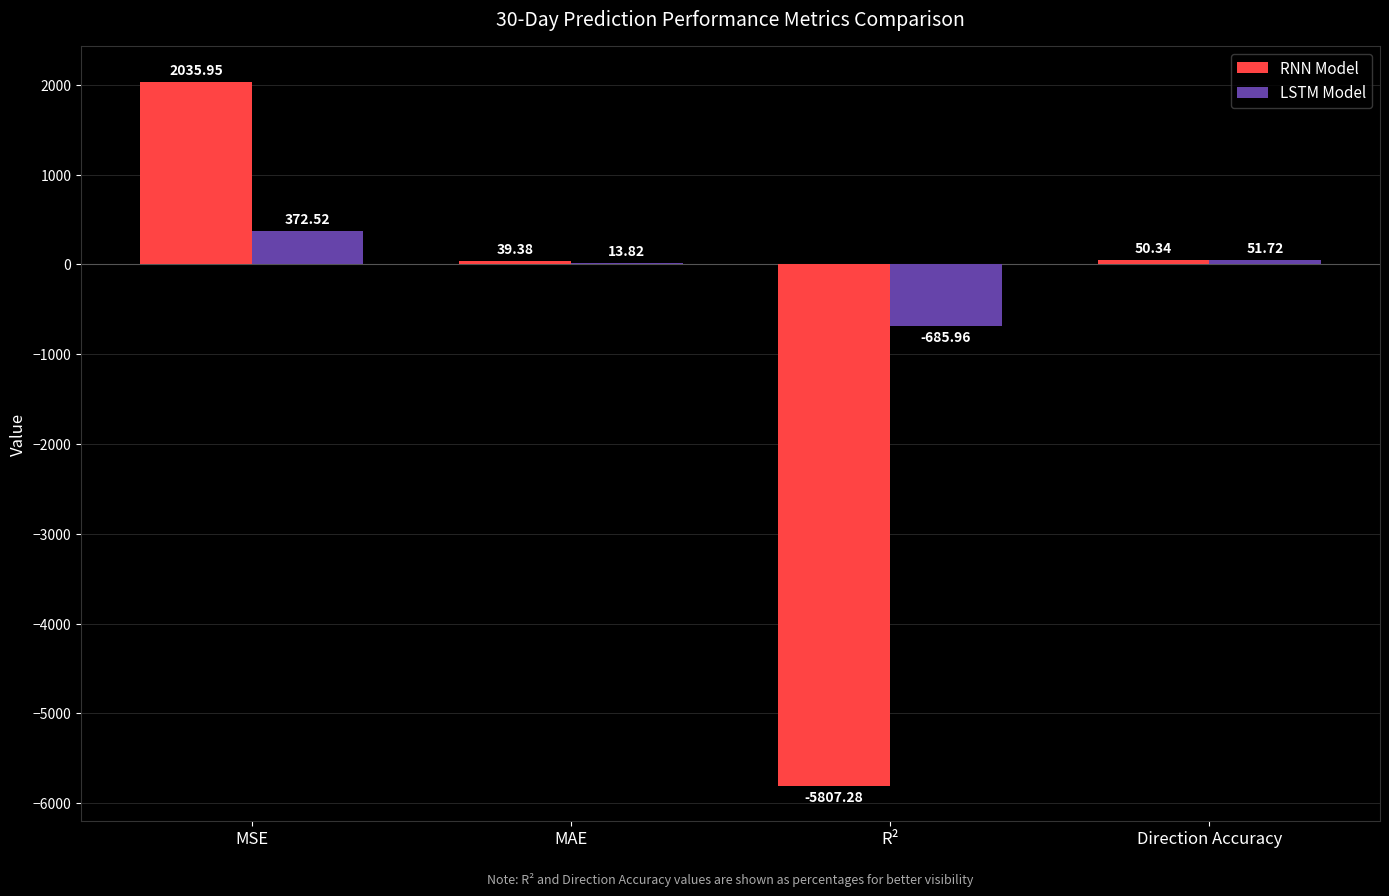

Count the number of categories in the chart.

4